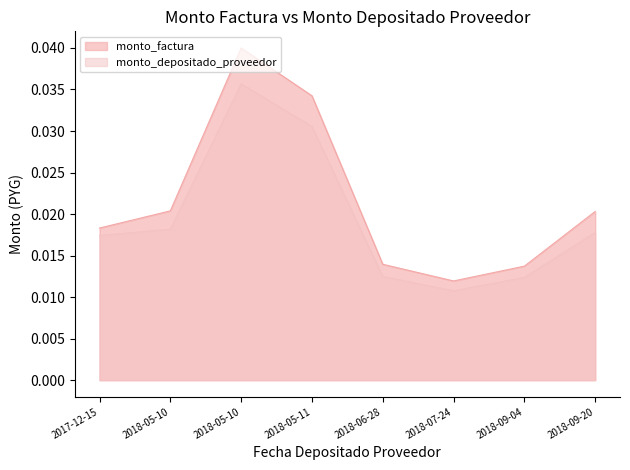

The value of monto_depositado_proveedor at 2018-05-11 is 0.0. True or false?

True